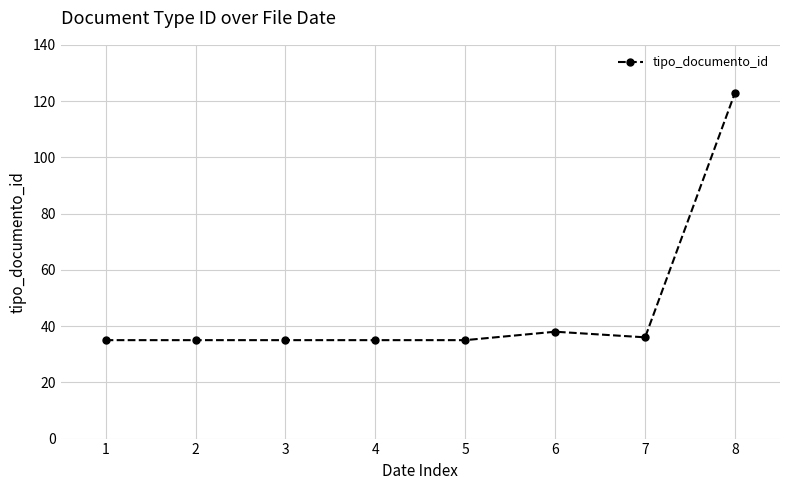

What is the sum of all values?

372